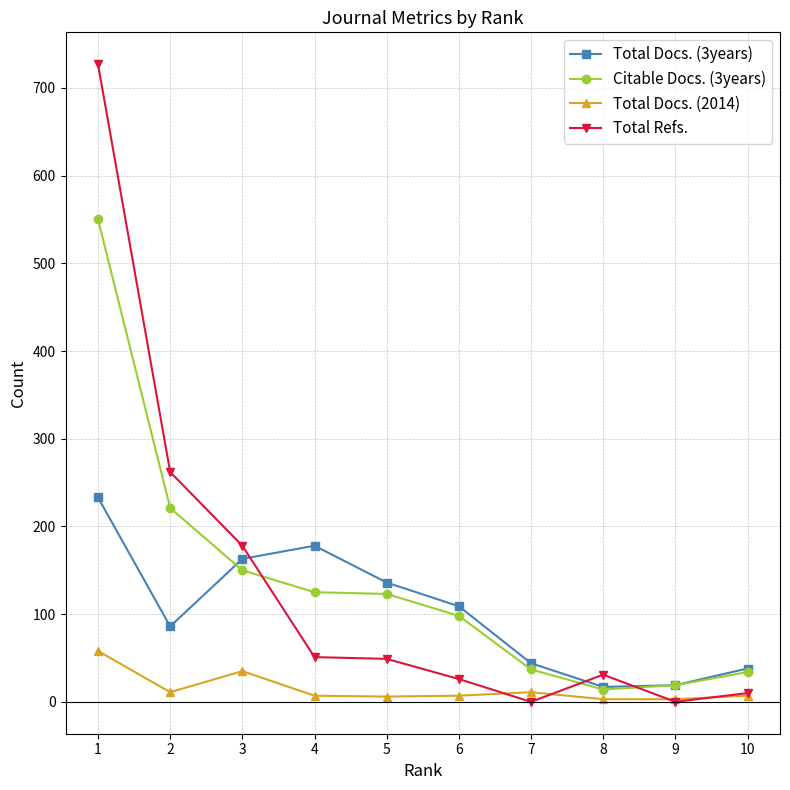

What is the difference between the Total Docs. (3years) values at 10 and 4?

140